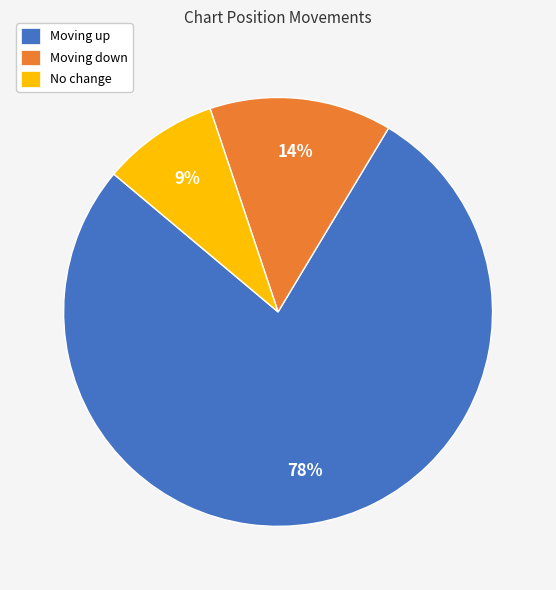

True or false: Moving down accounts for 28% of the total.

False